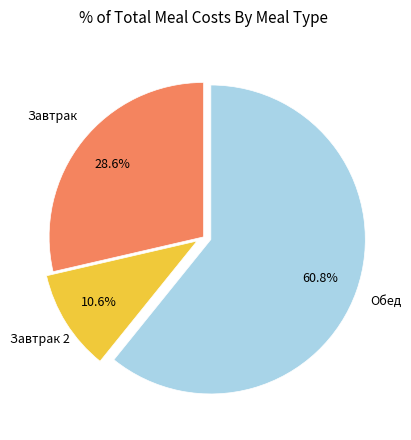

To the nearest percent, what percentage of the pie is Завтрак 2?

11%